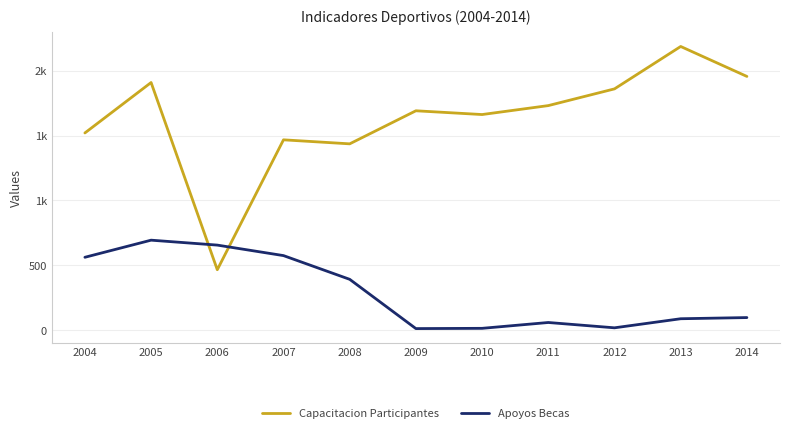

Where is the first local maximum for Apoyos Becas?

2005